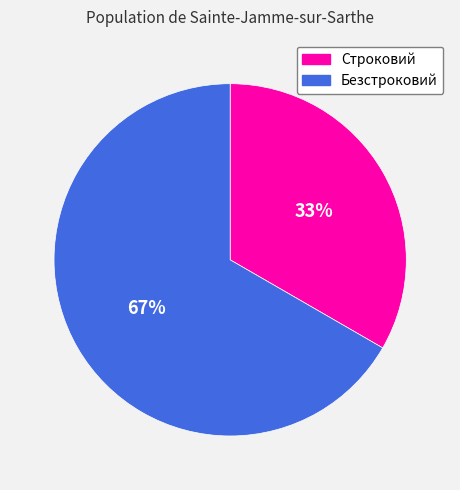

Rank the categories by value from highest to lowest.

Безстроковий, Строковий